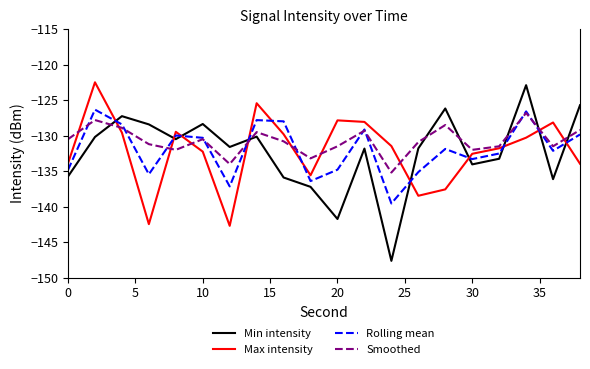

After their last crossing, which series has the higher values: Max intensity or Min intensity?

Min intensity